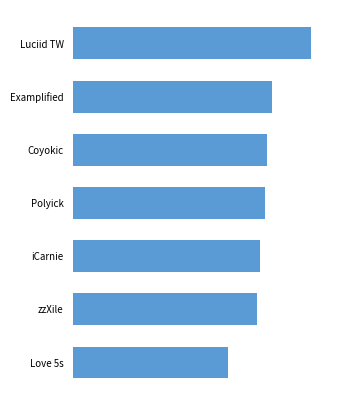

What is the average value?

1743